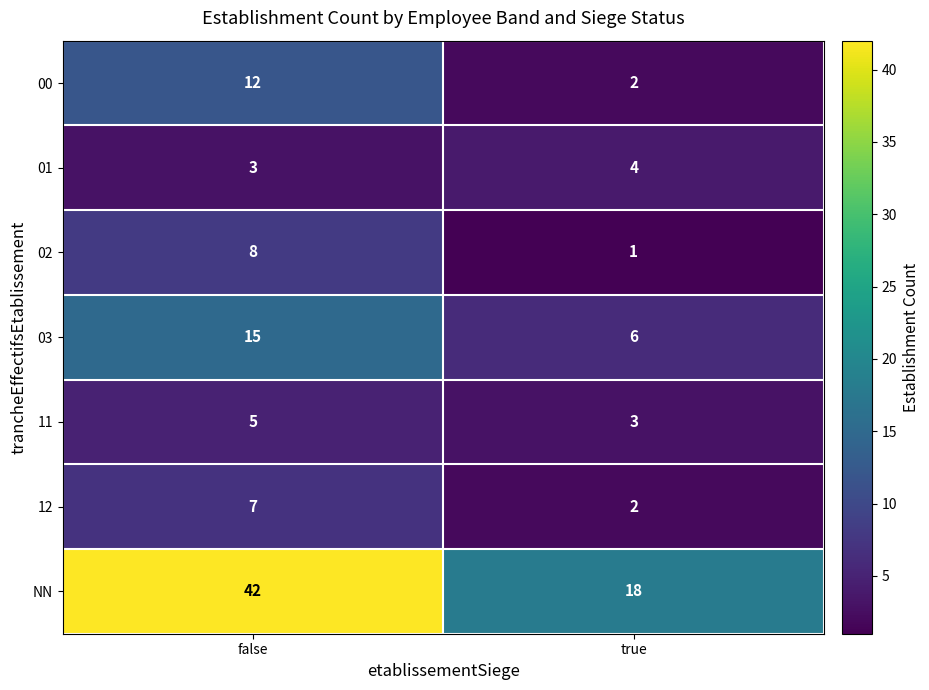

At which category is the sum across all series the highest?

false